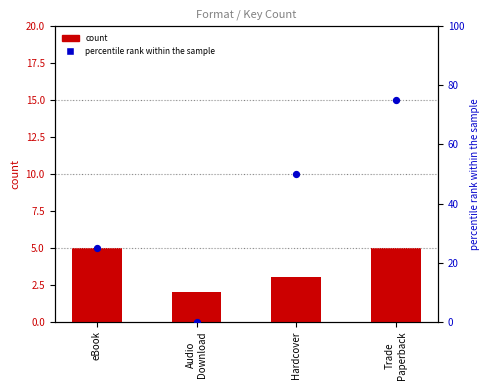

Which series has the largest Y range (max minus min)?

percentile rank within the sample